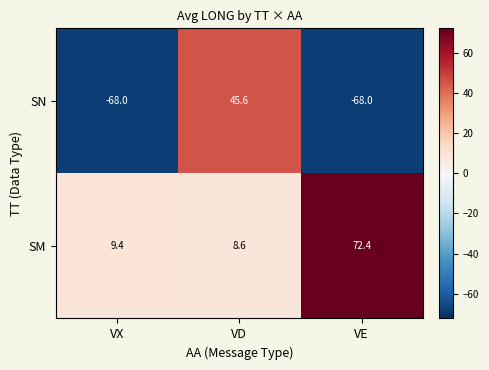

What is the sum of the SN values at VX and VD?

-22.4